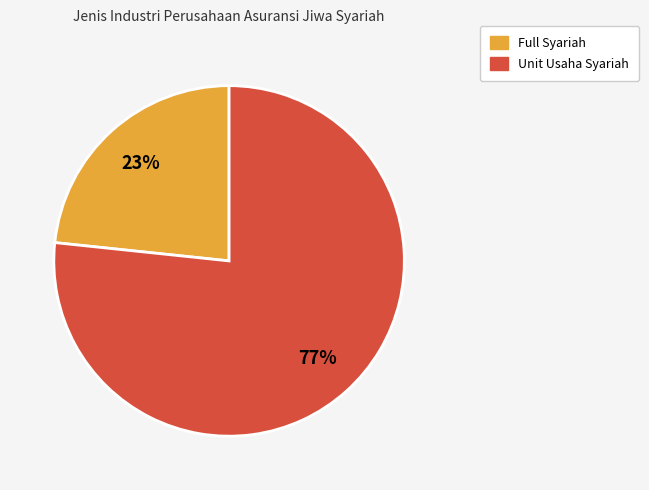

Is Unit Usaha Syariah the majority of the pie?

Yes